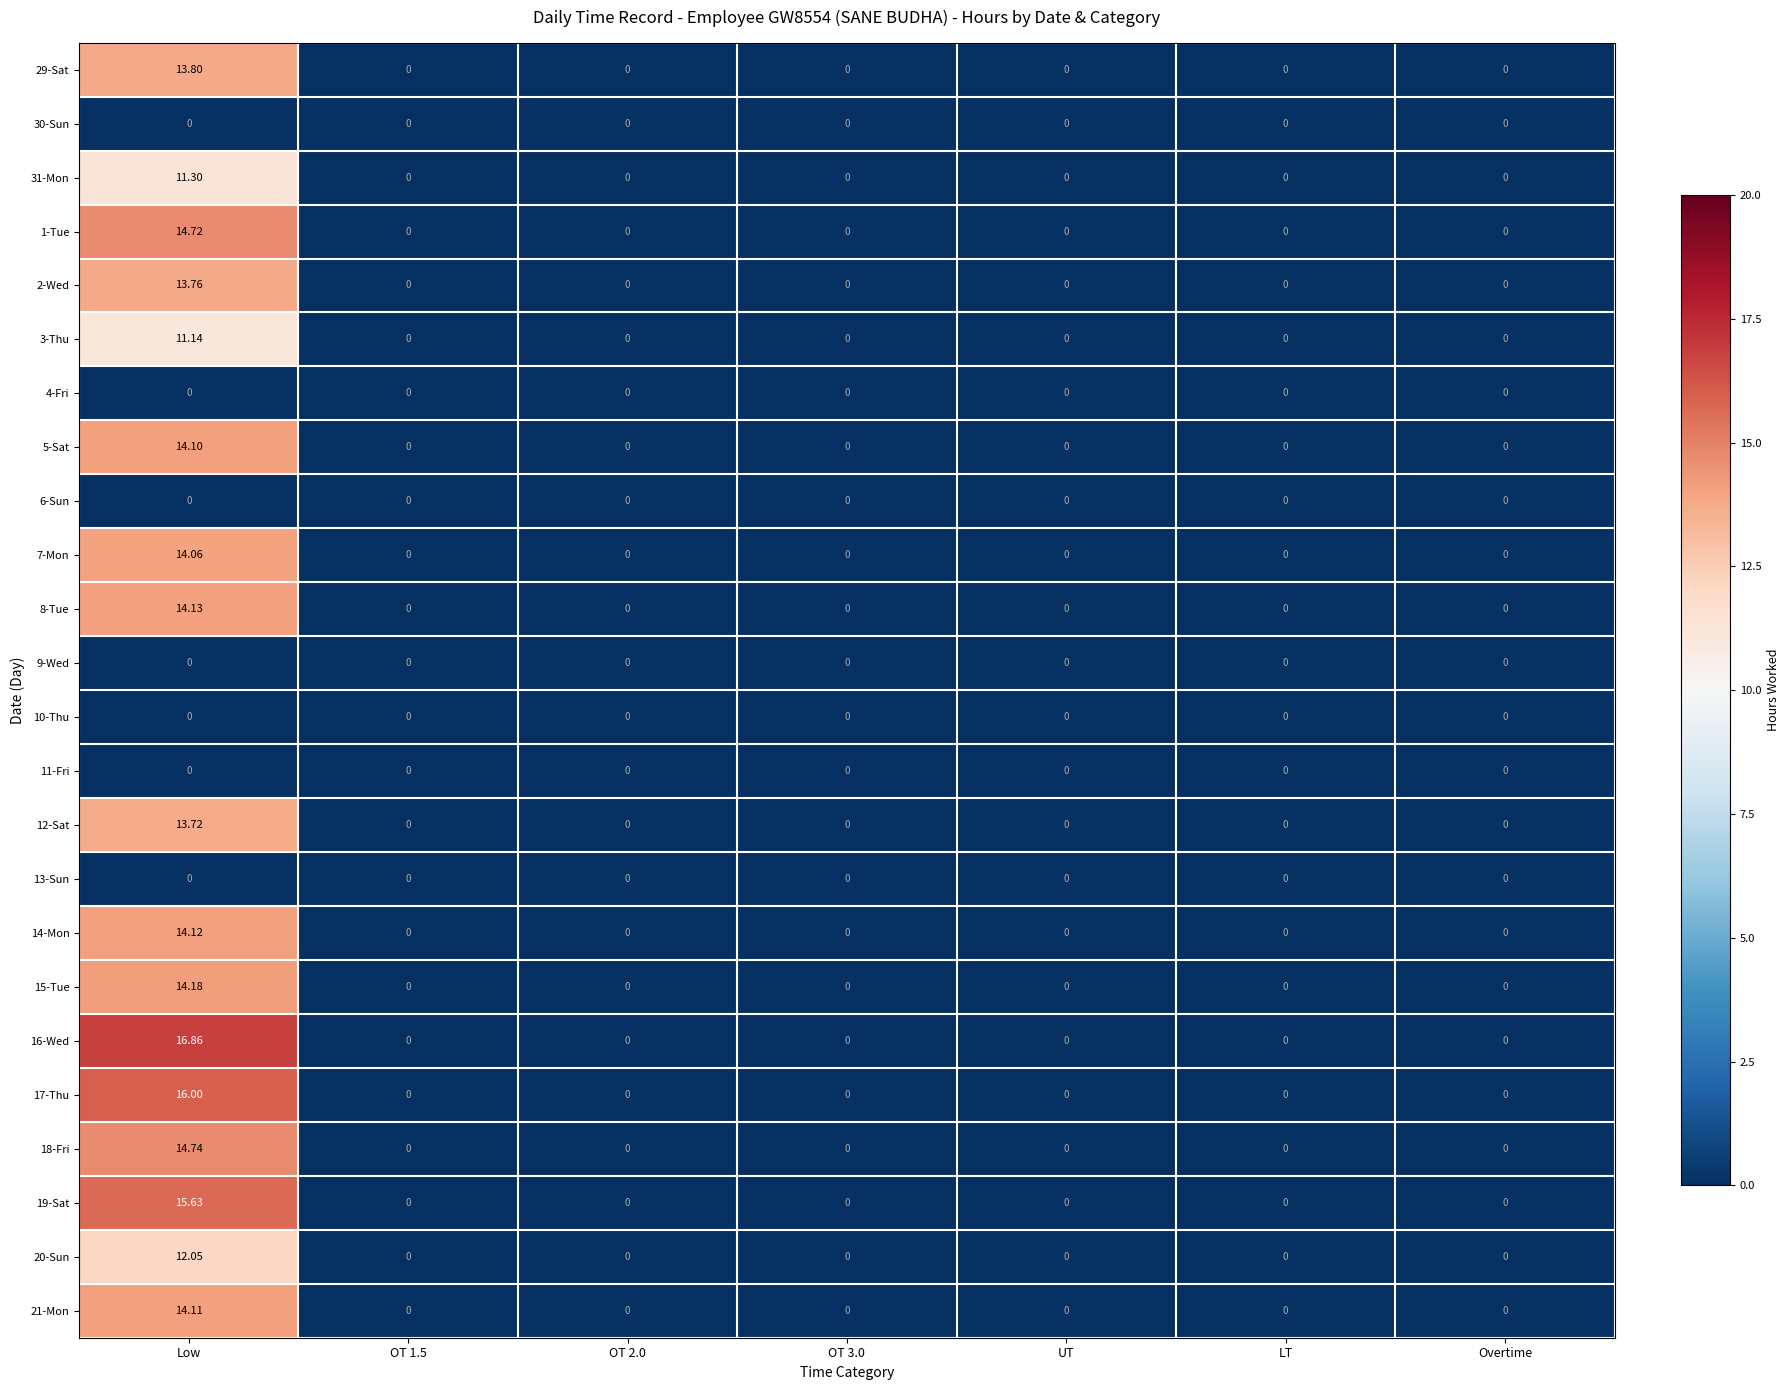

Is the value of 19-Sat at Low greater than the value of 17-Thu at Overtime?

Yes